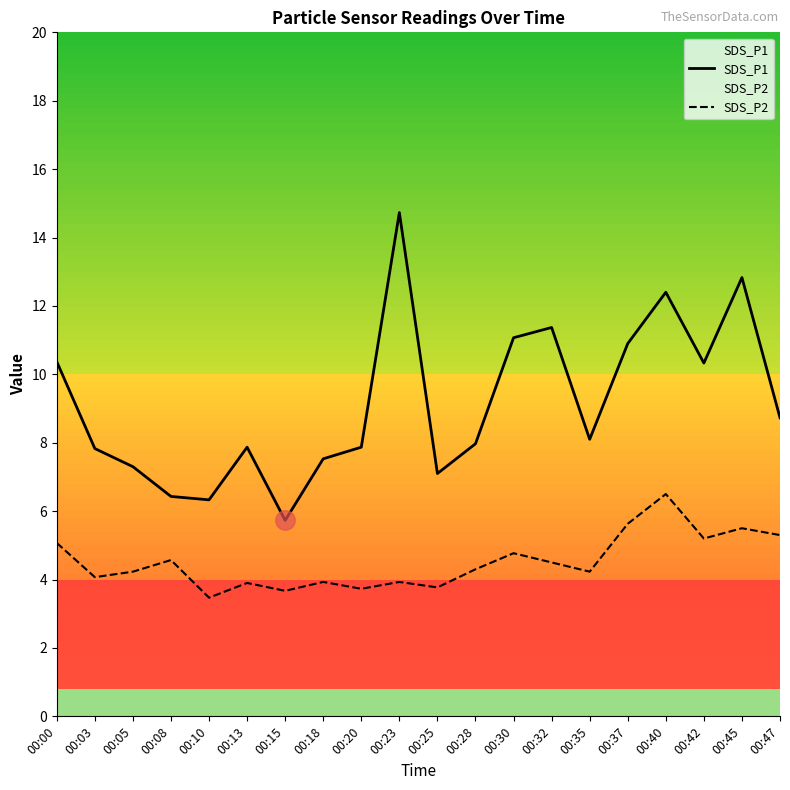

Reading left to right, what are all the values shown in this chart?

SDS_P1: 10.4	7.8	7.3	6.4	6.3	7.9	5.7	7.5	7.9	14.7	7.1	8.0	11.1	11.4	8.1	10.9	12.4	10.3	12.8	8.7
SDS_P2: 5.1	4.1	4.2	4.6	3.5	3.9	3.7	3.9	3.7	3.9	3.8	4.3	4.8	4.5	4.2	5.6	6.5	5.2	5.5	5.3